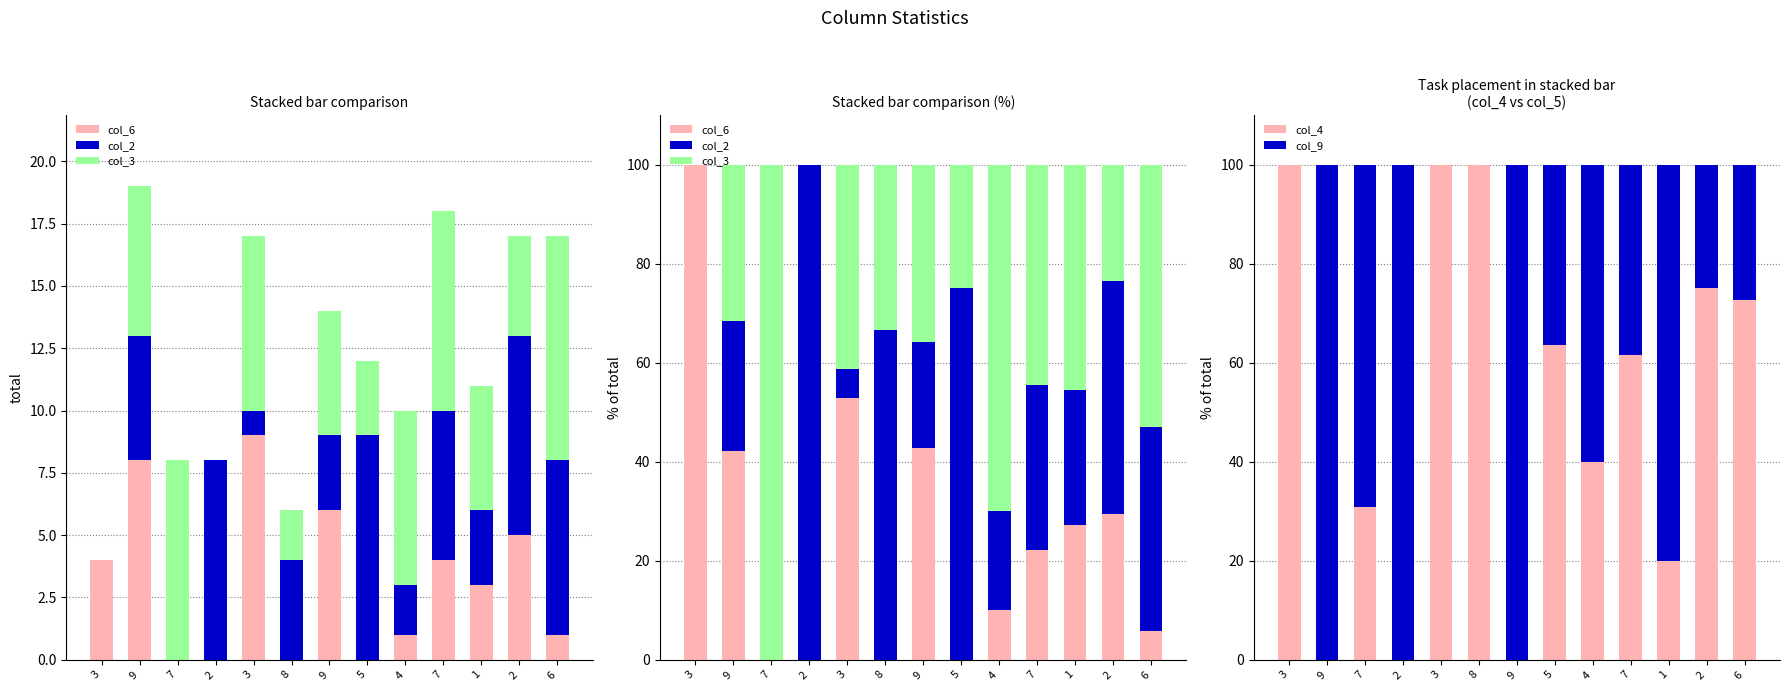

Between 7 and 5, which is larger?

7